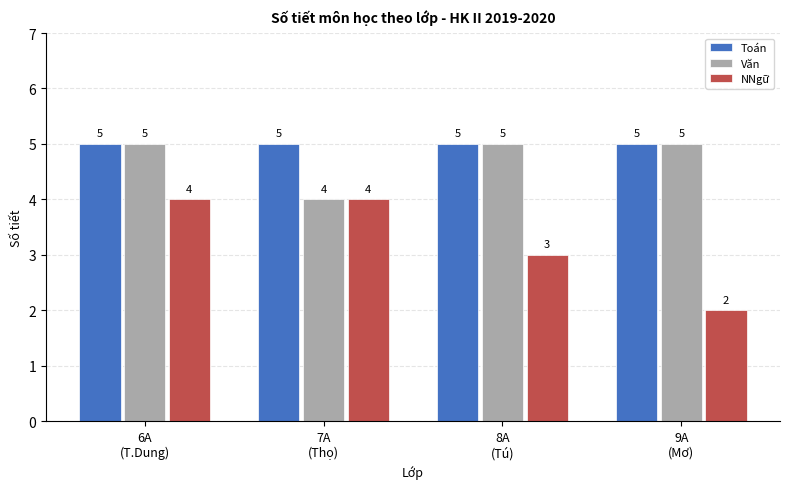

What is the sum of all Văn values?

19